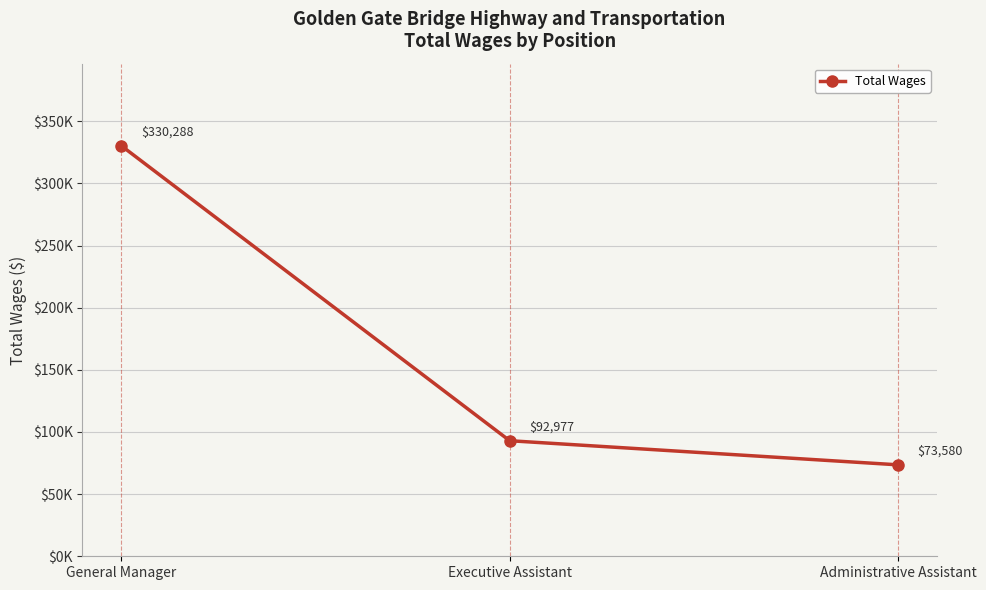

The value at Executive Assistant is 92977. True or false?

True